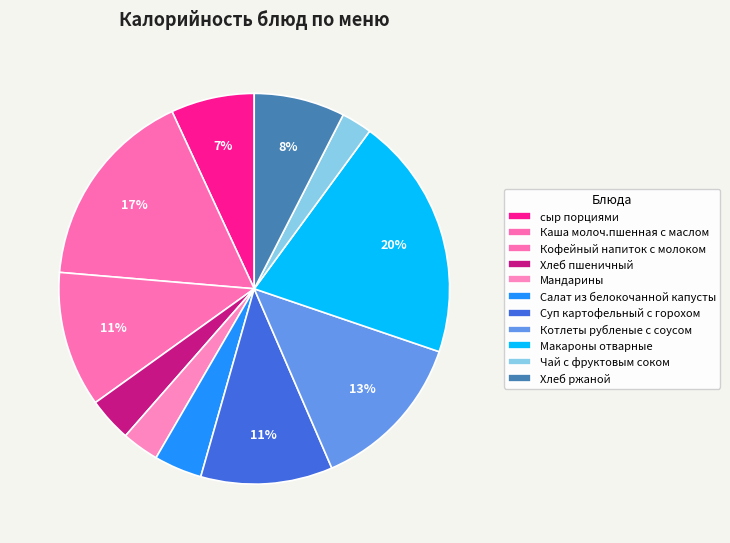

Is there a majority slice in this chart?

No